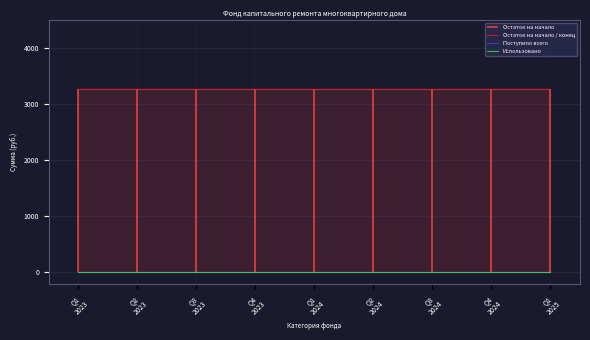

True or false: Поступило всего has a value of 0.0 at Q2
2023.

True